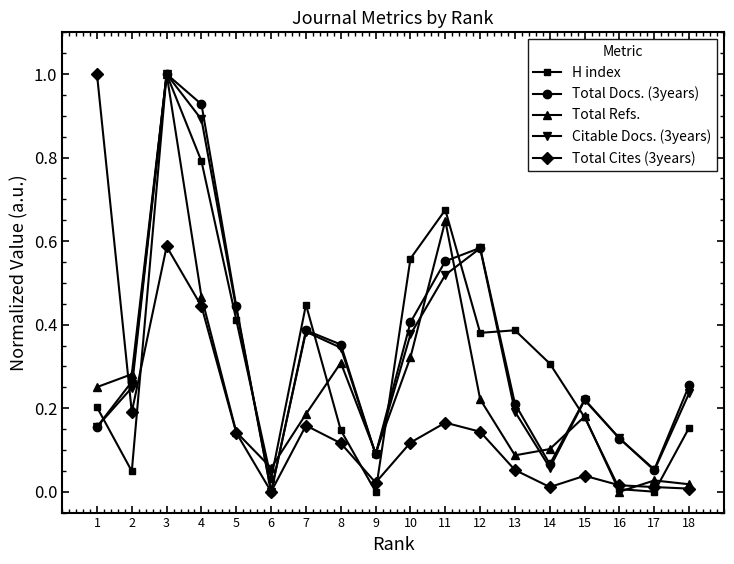

The Total Docs. (3years) series shows 0.4 at 5. True or false?

True